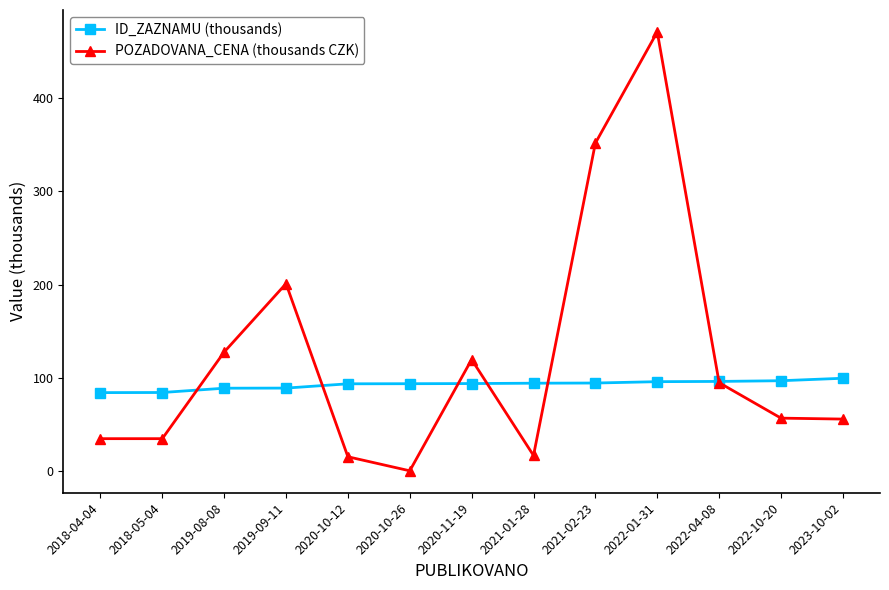

Rank the series by their average value, from highest to lowest.

POZADOVANA_CENA (thousands CZK), ID_ZAZNAMU (thousands)